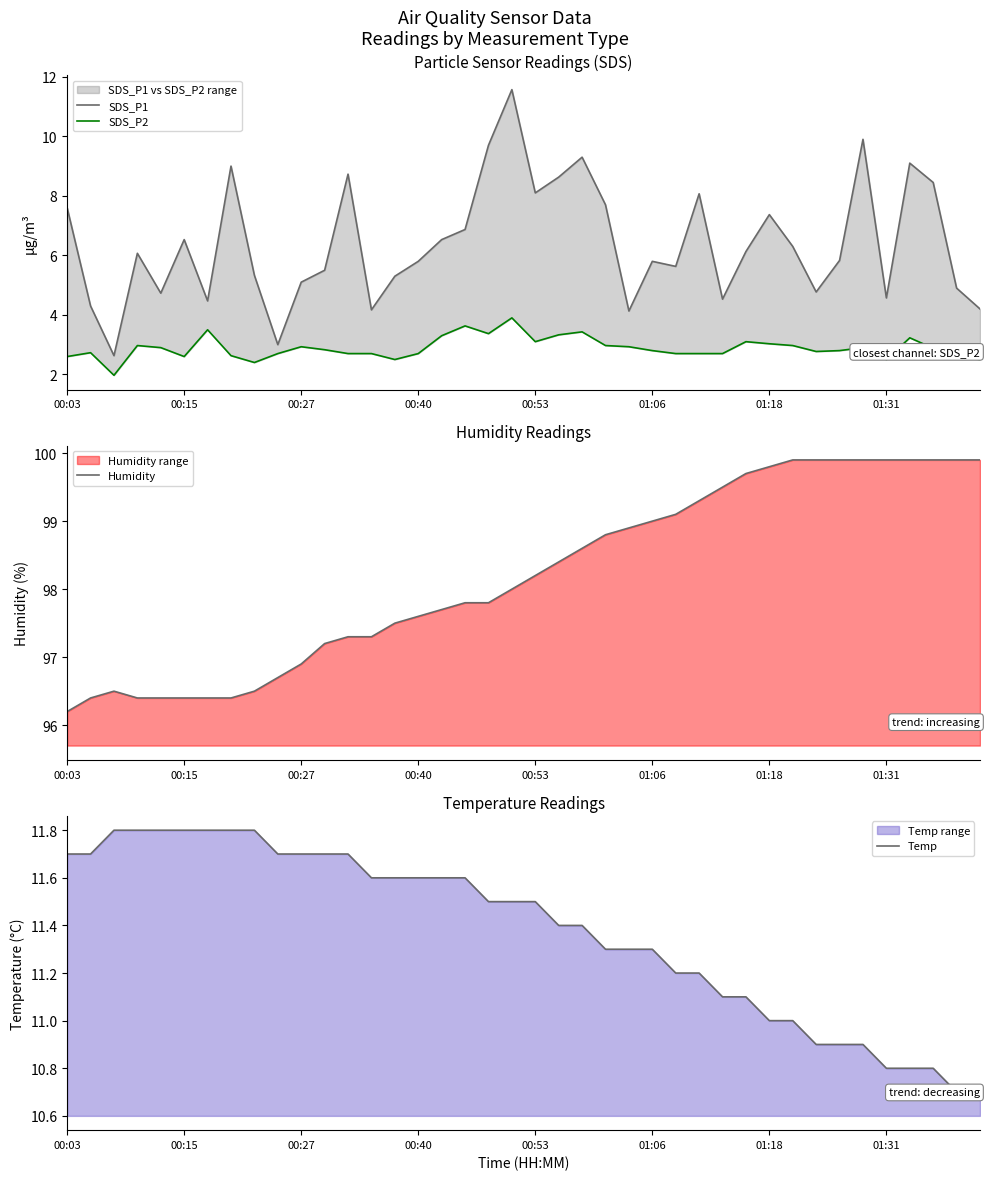

Is the value of SDS_P2 at 8 greater than the value of Humidity at 27?

No